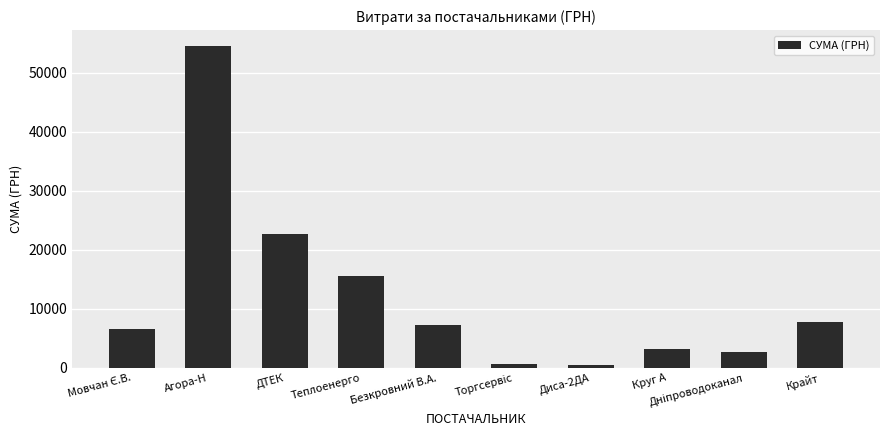

Where is the data nearest to the value 27467?

ДТЕК